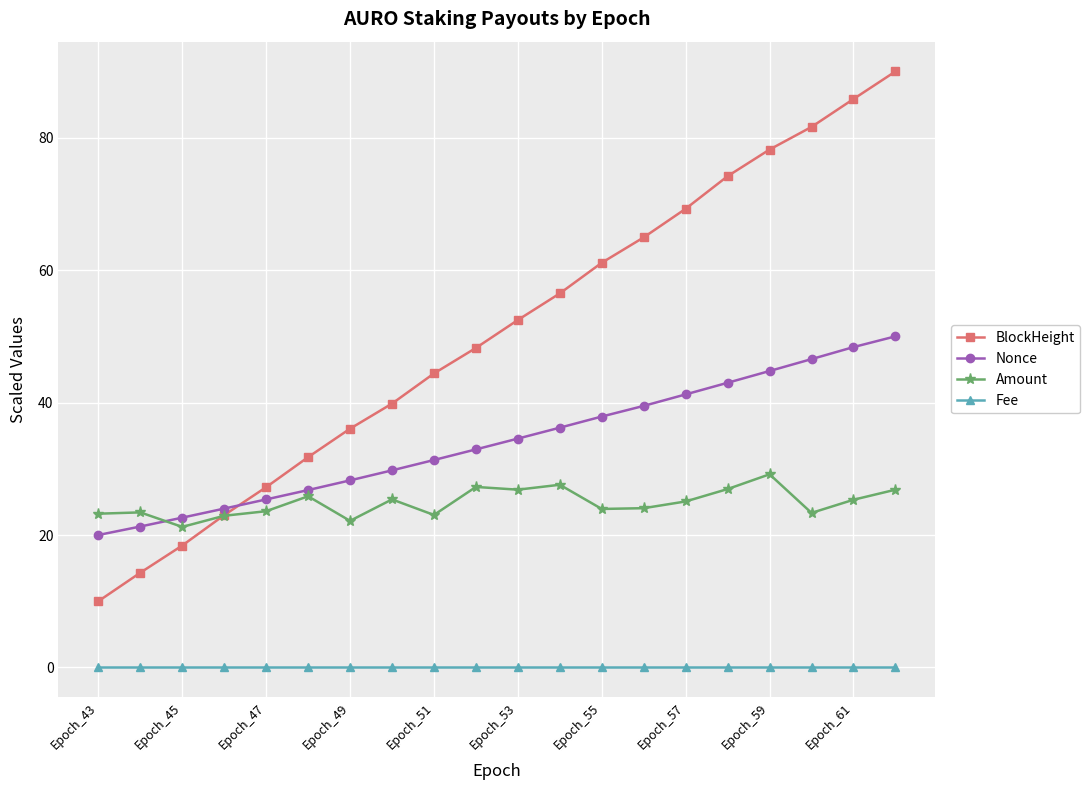

What is the value of the Amount point at the 14th from the left?

24.1